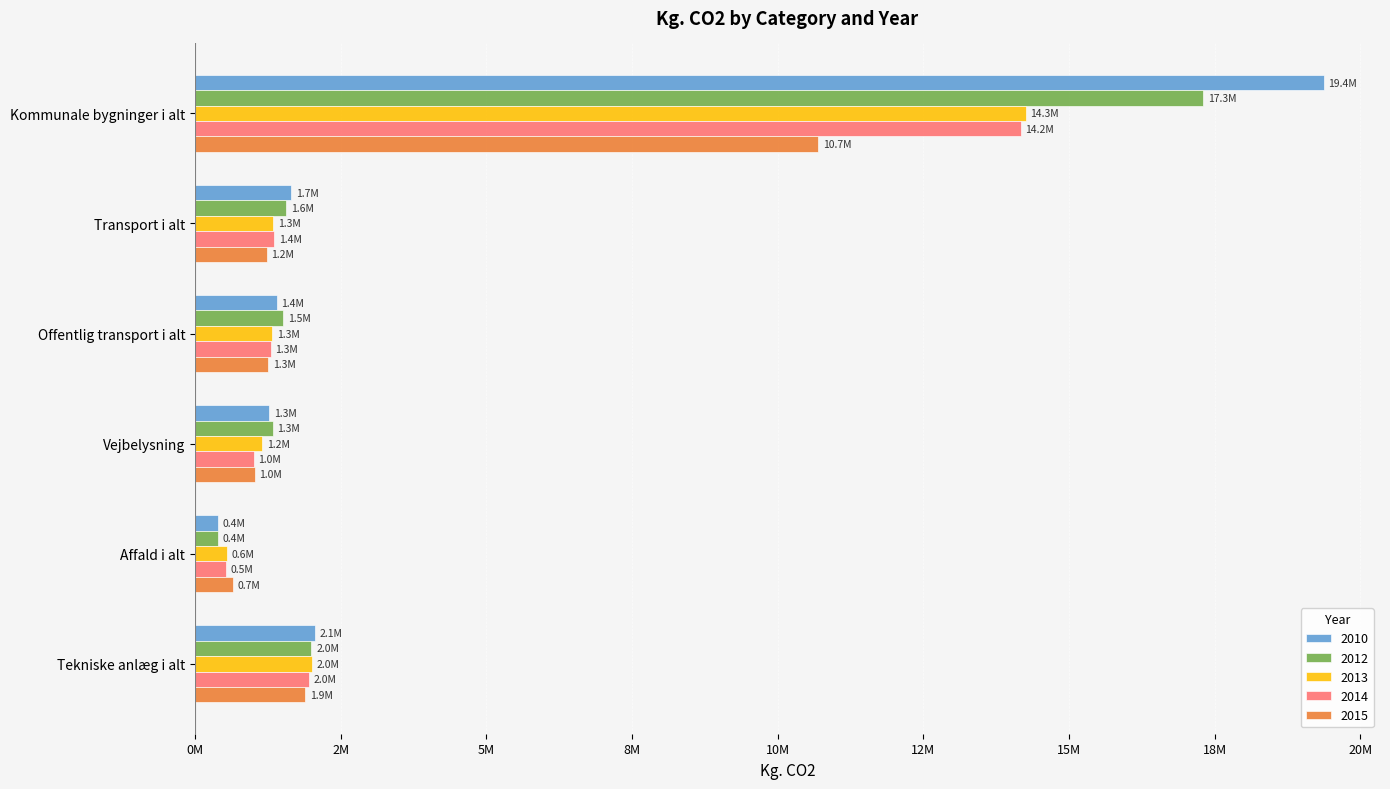

What are all the series names shown in the legend?

2010, 2012, 2013, 2014, 2015